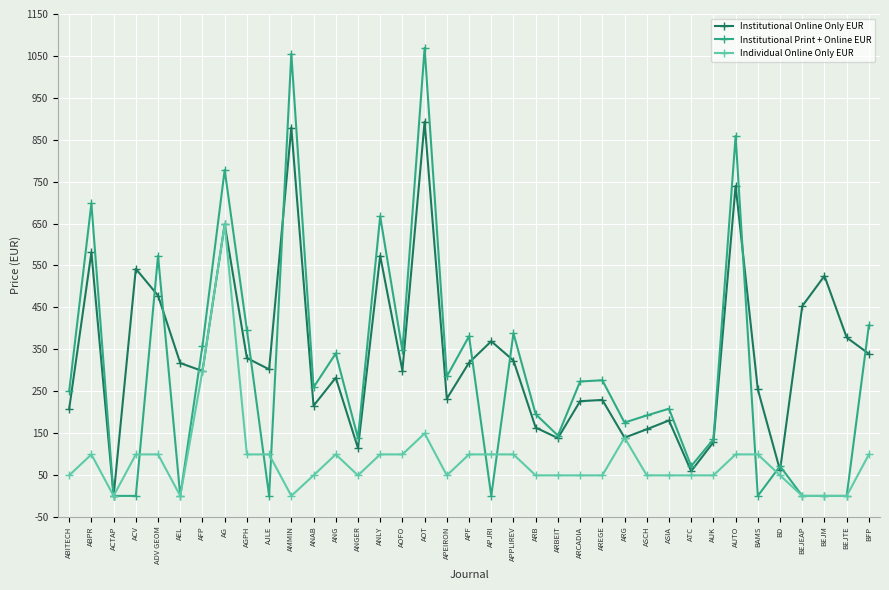

Does the chart have visible grid lines?

Yes